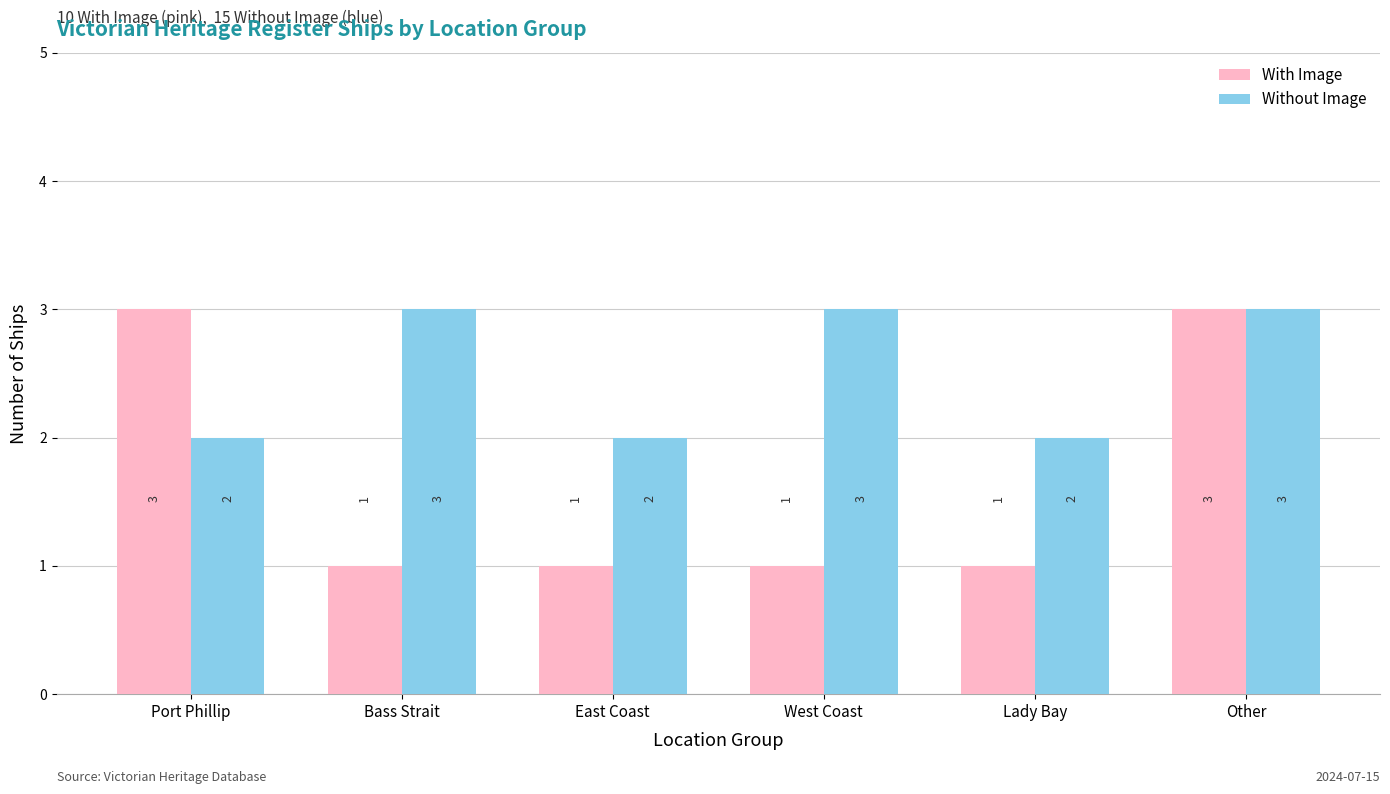

What is the value of the Without Image bar at the 2nd from the left?

3